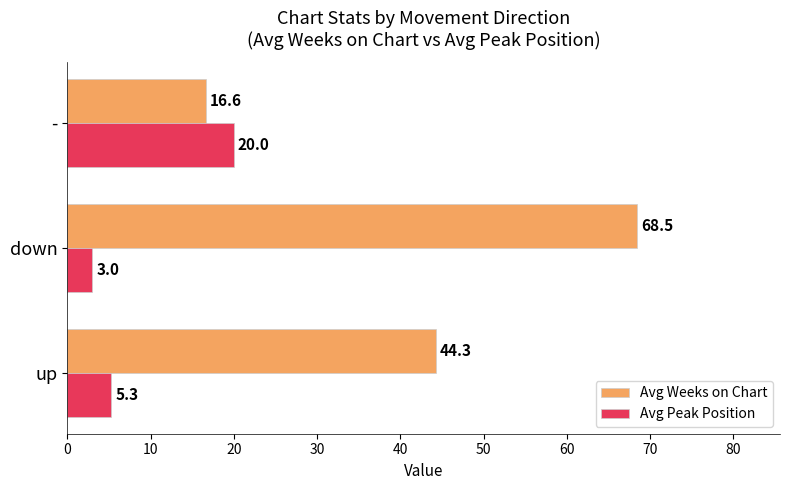

What is the difference between the maximum and minimum values in the Avg Peak Position series?

17.0